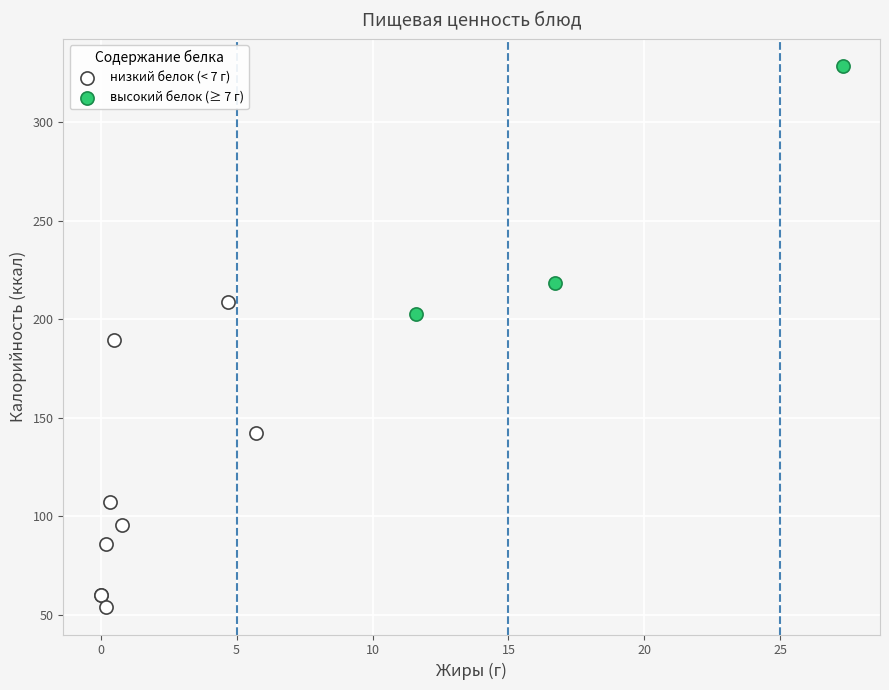

Which series has the largest Y range (max minus min)?

низкий белок (< 7 г)